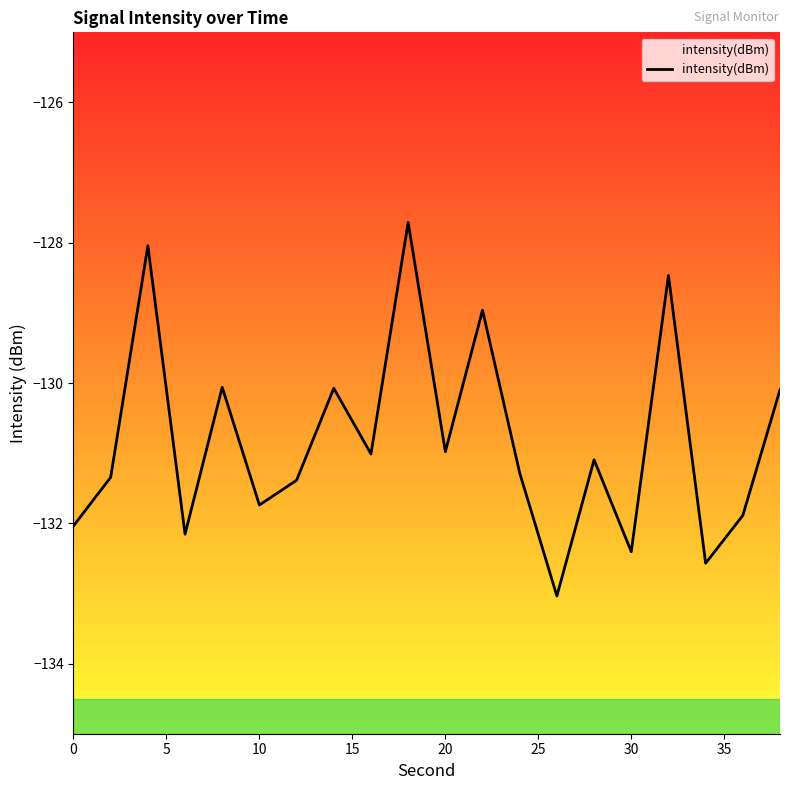

How many interior local valleys (lower than both neighbors) does the data have?

7